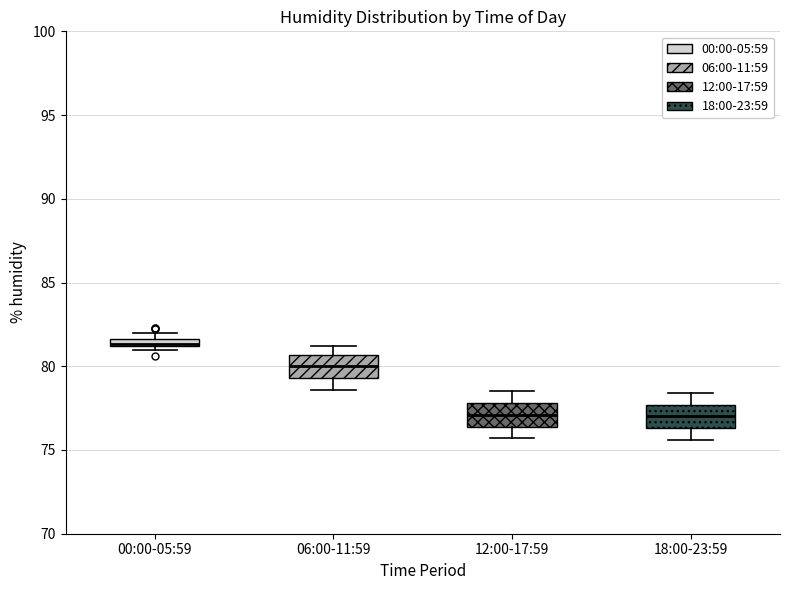

Where does the upper whisker of the box for 18:00-23:59 end on the y-axis? The values are not printed on the chart, so give them approximately, as read against the axis.

78.5